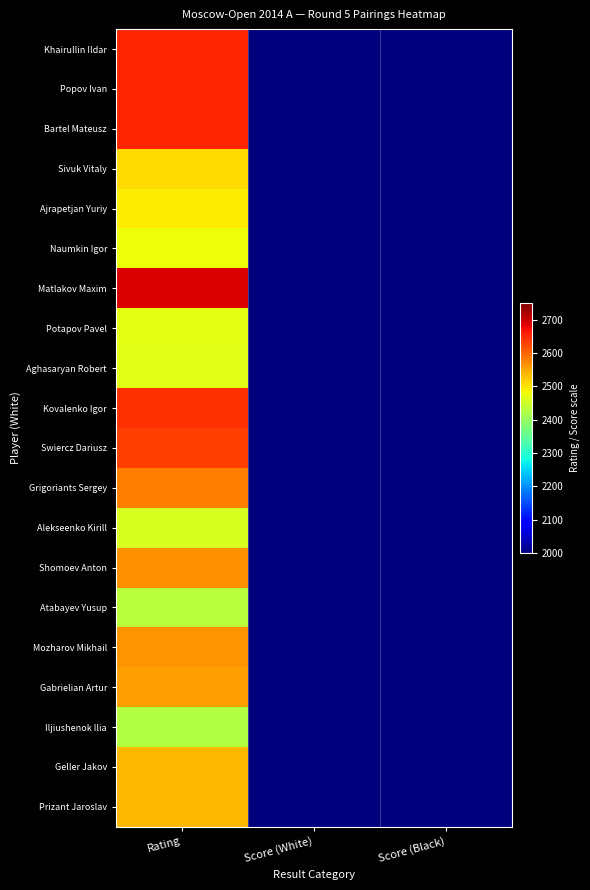

What is the total value across all series at Score (Black)?

62